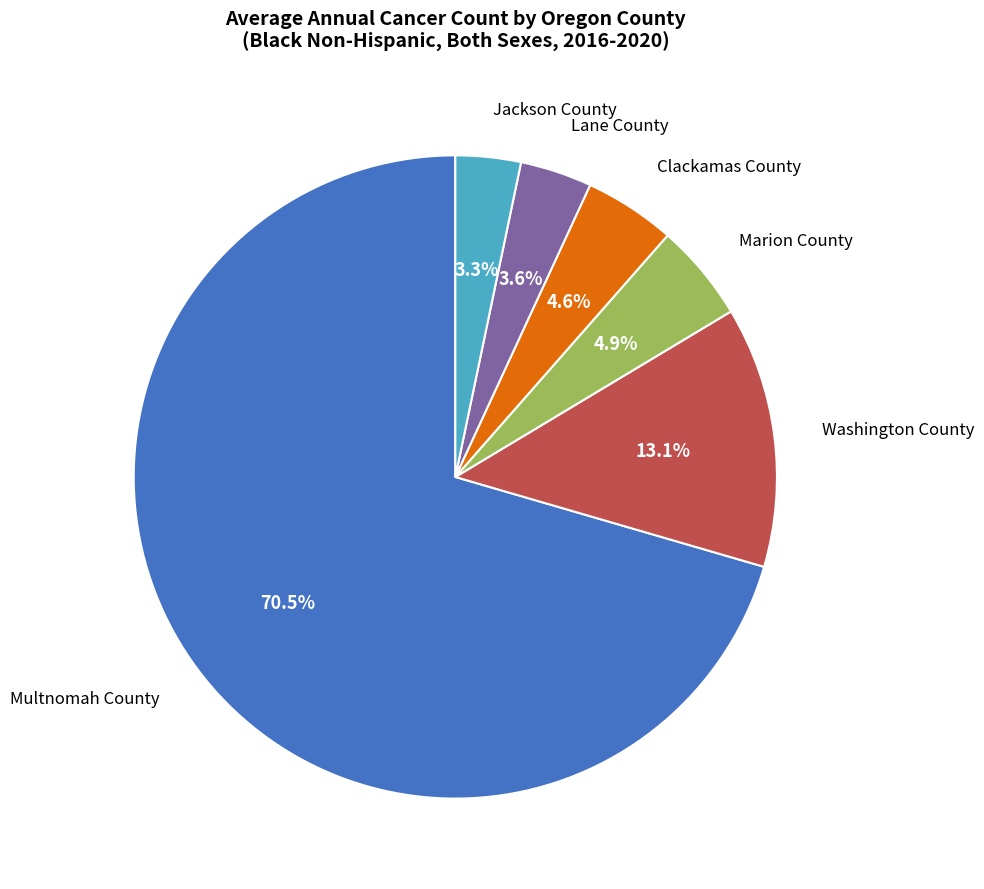

Count the number of slices in the pie.

6